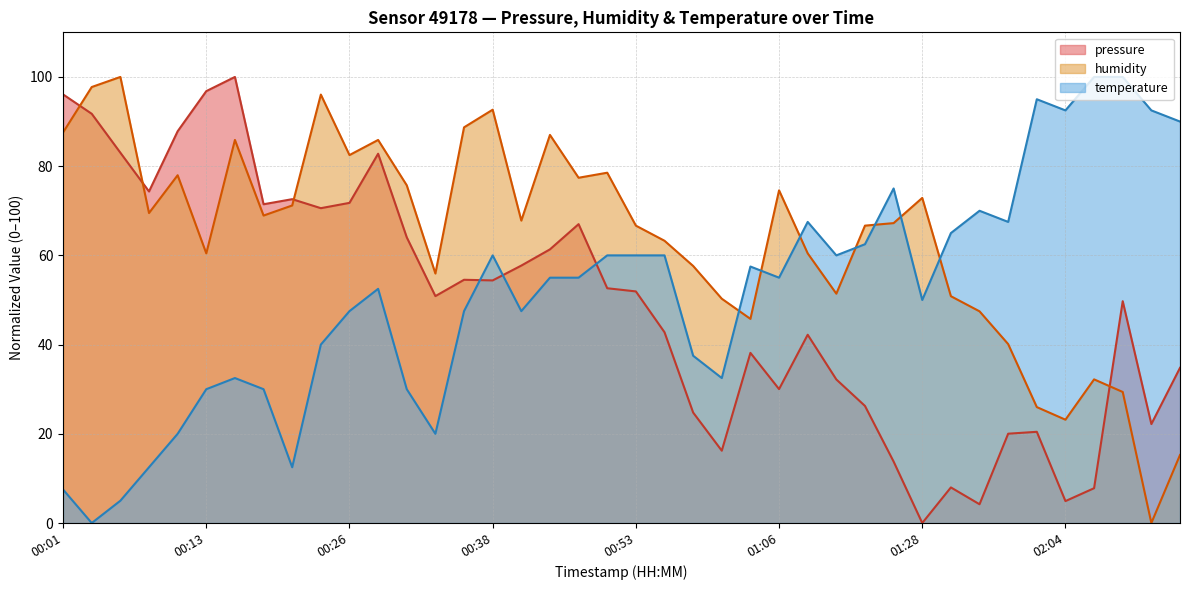

Between 00:53 and 00:31, which is larger?

00:31